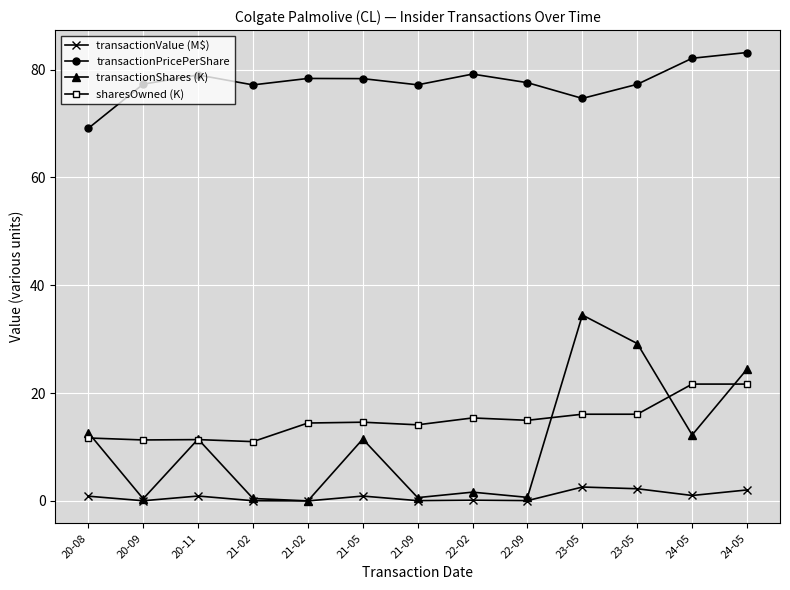

What is the greatest value displayed?

83.2